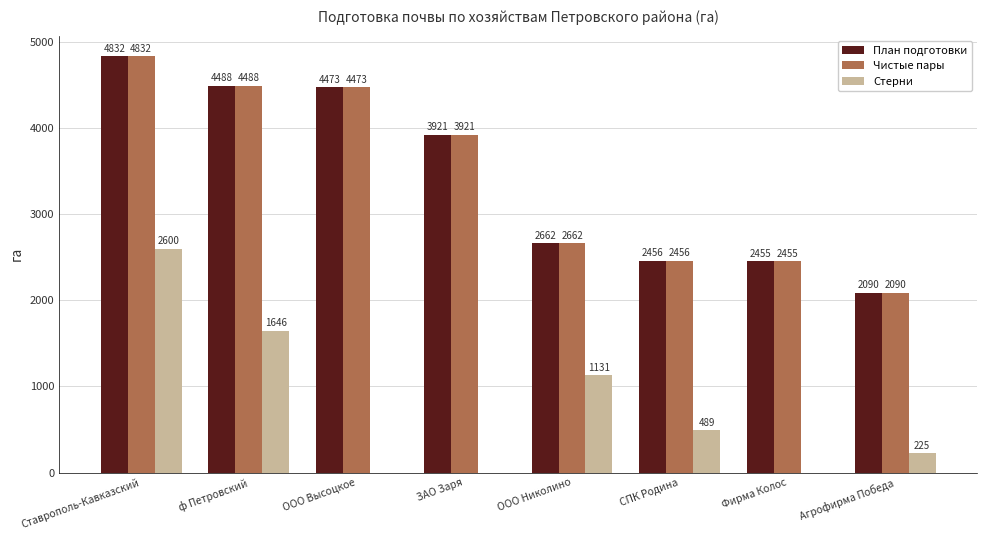

At which category is the sum across all series the highest?

Ставрополь-Кавказский